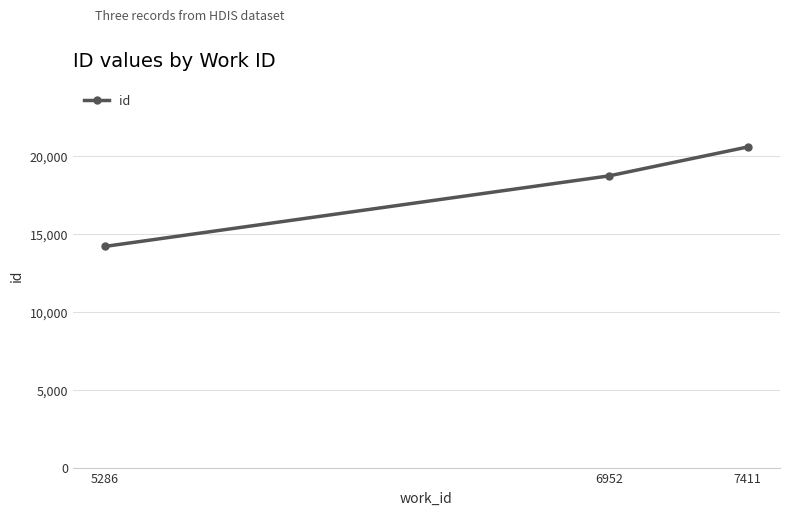

How many values are below 18732?

1